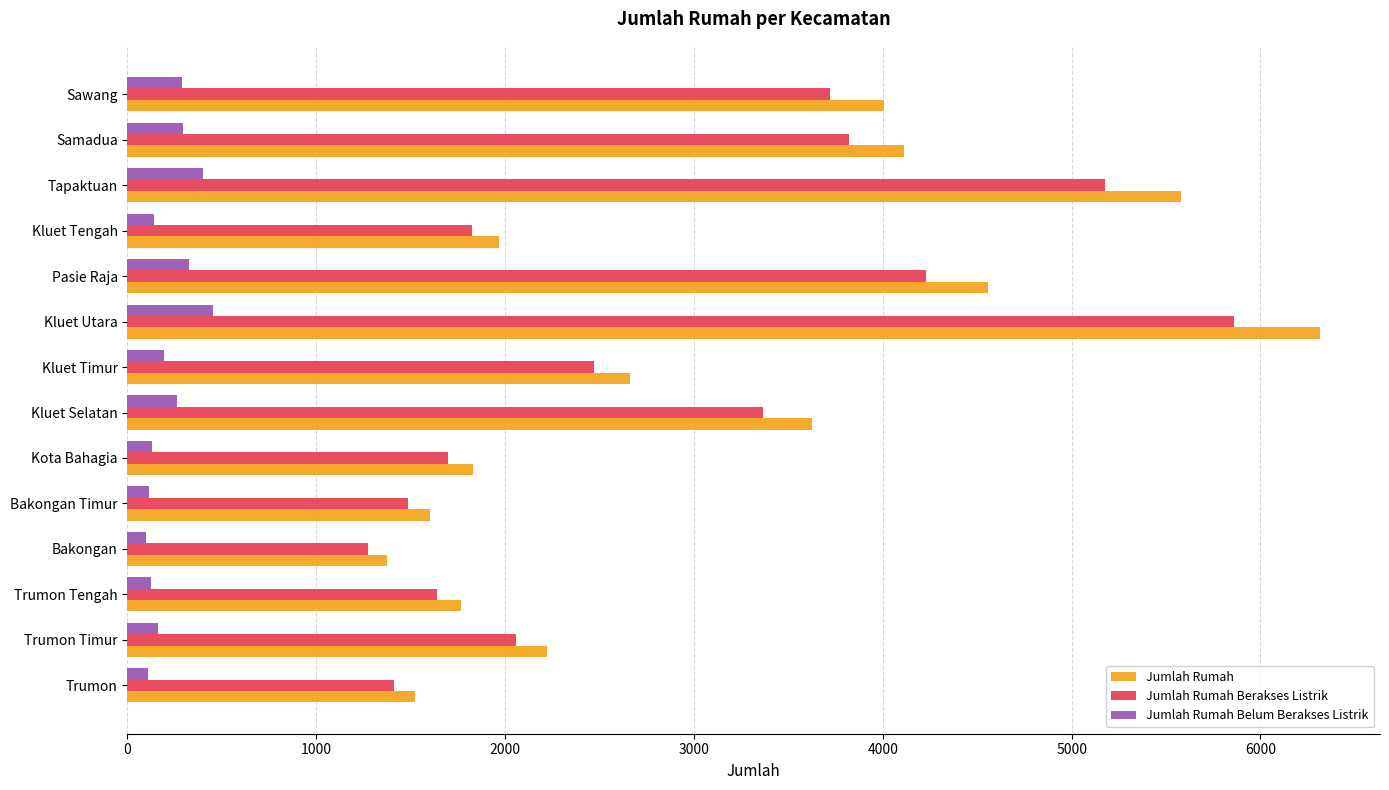

What is the minimum value shown in the chart?

99